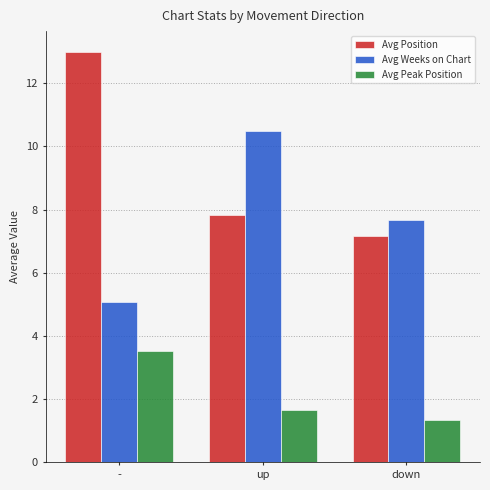

Which series has the largest total across all categories?

Avg Position